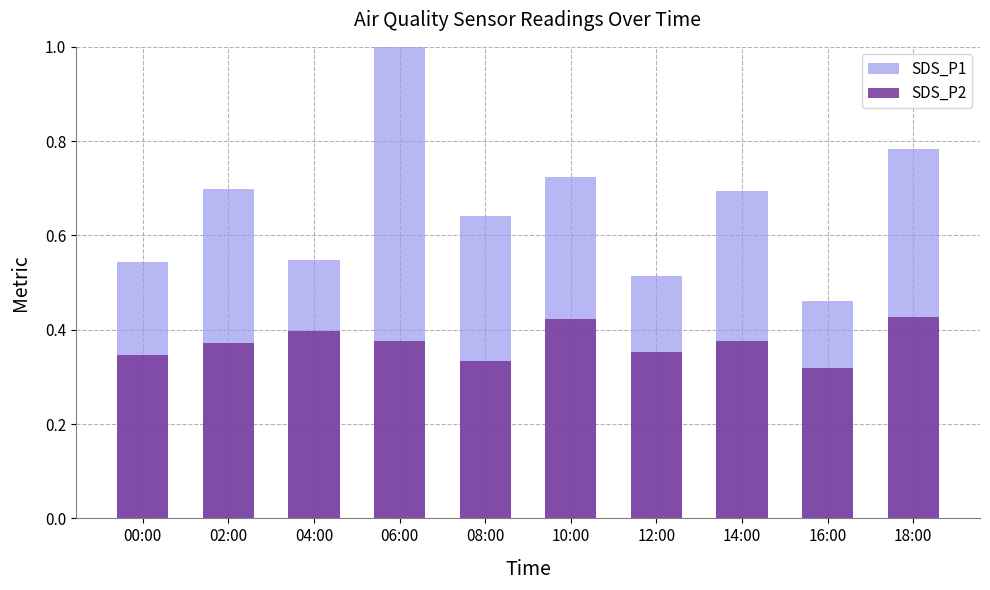

What is the total value across all series at 16:00?

0.8